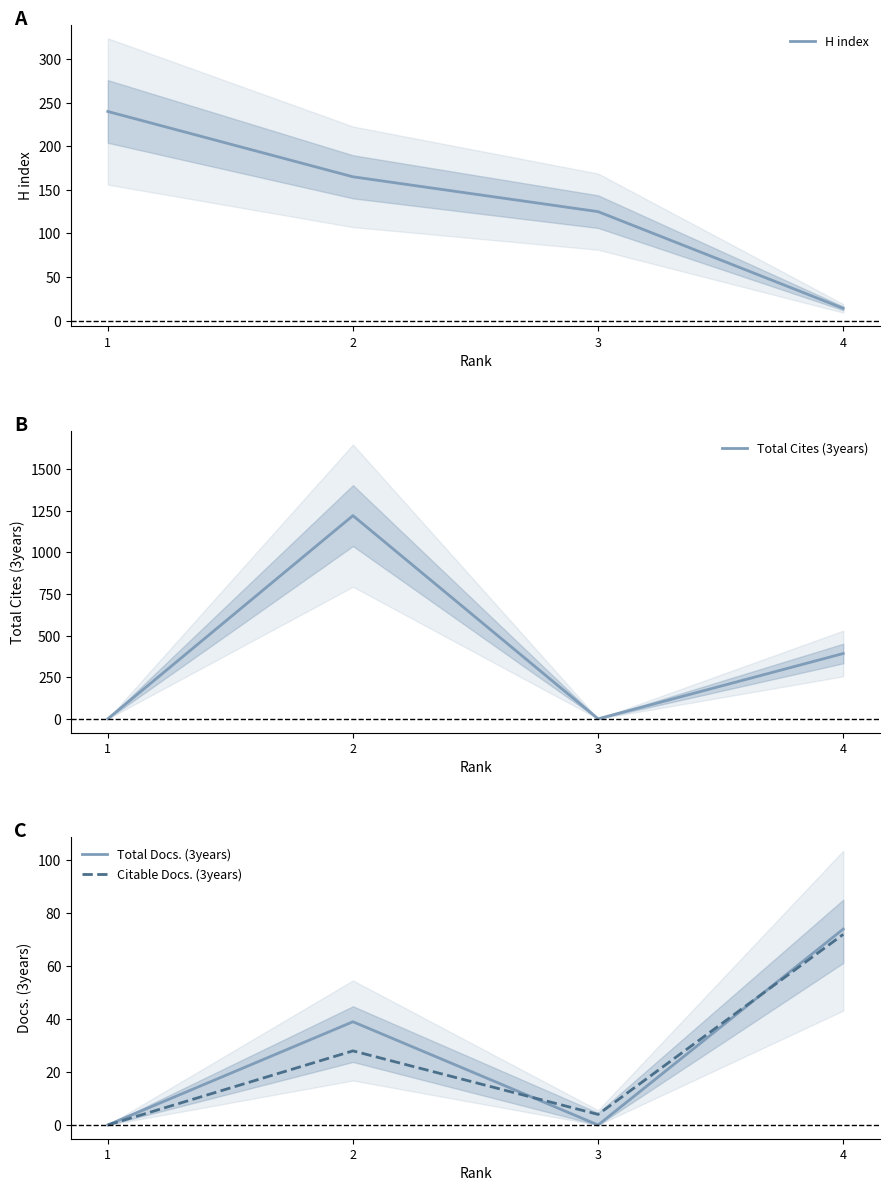

Where is the first local minimum for Total Docs. (3years)?

3